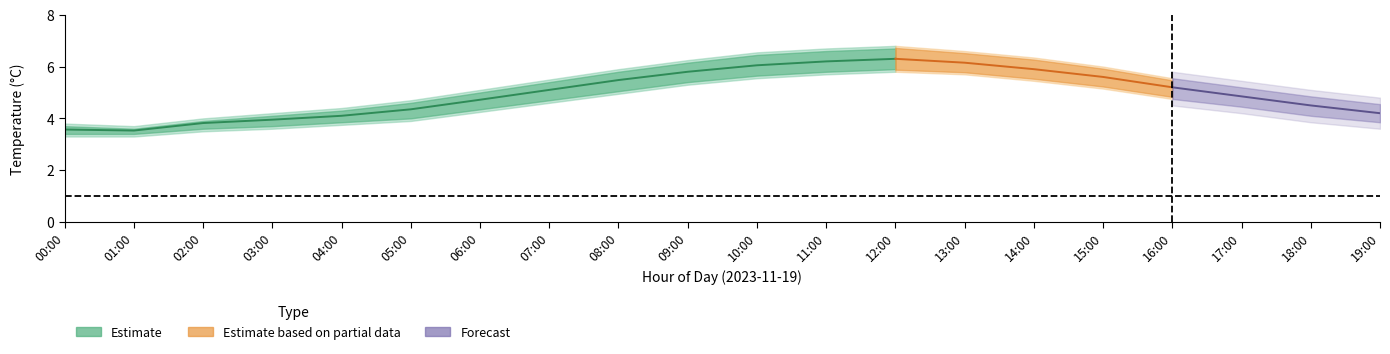

At which category does the chart reach its minimum across all series?

00:00